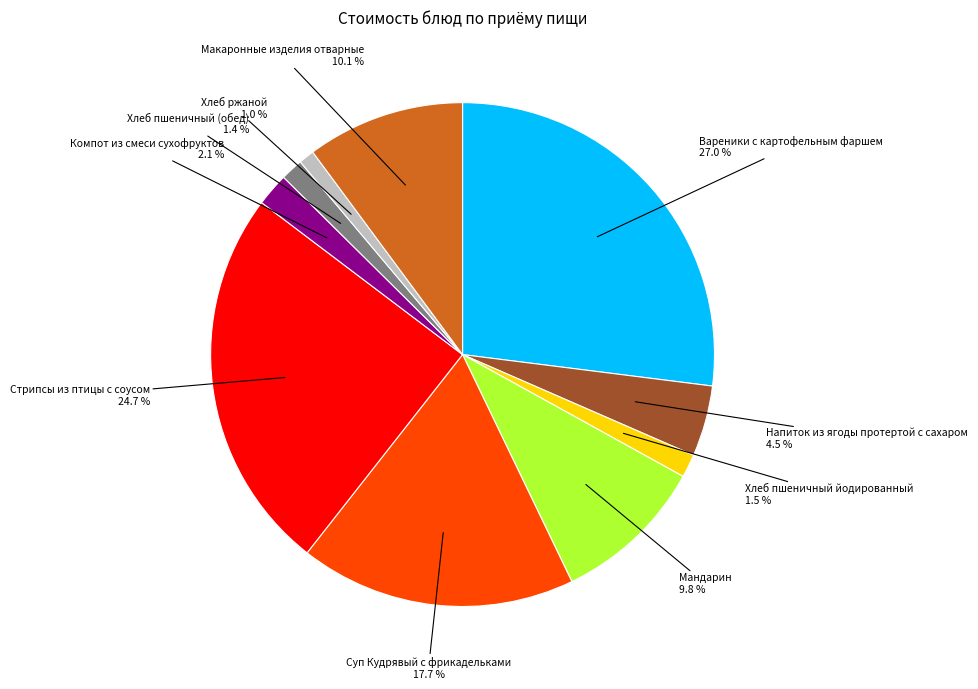

Is there any slice that represents more than half of the pie?

No